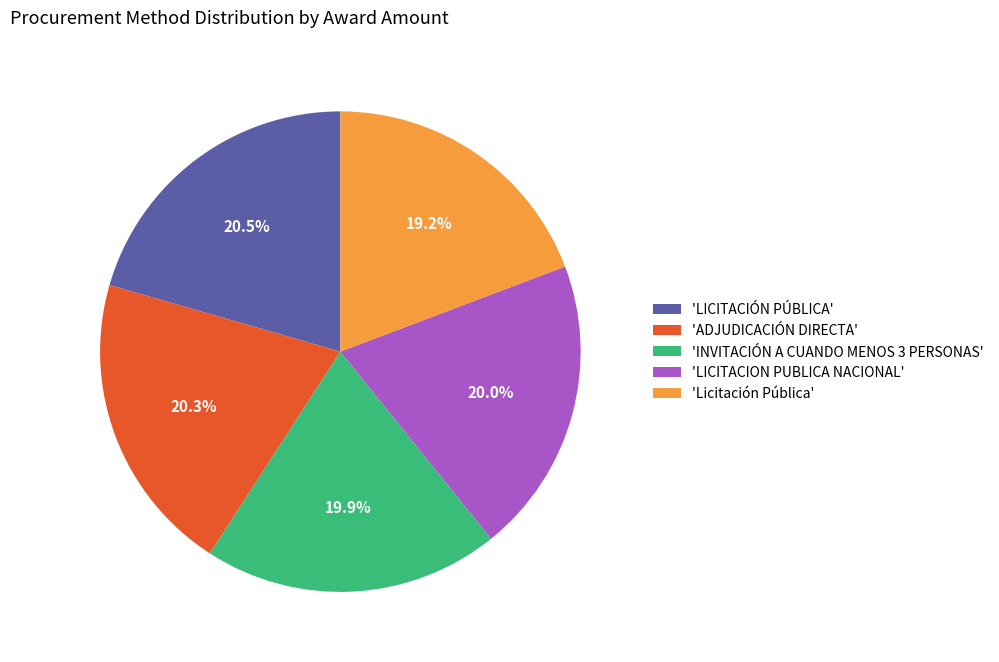

What is the smallest slice in the pie chart?

'Licitación Pública'